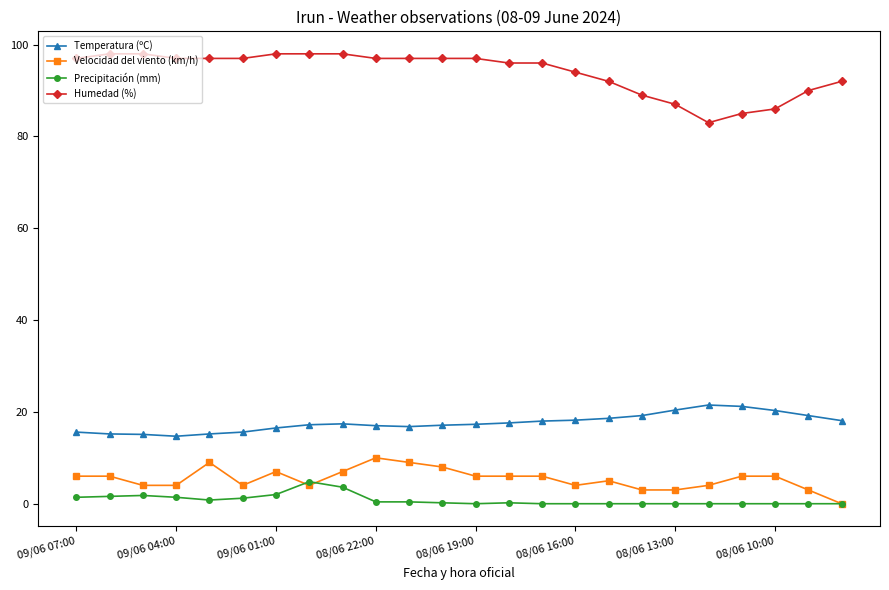

How many data points does each series have?

24